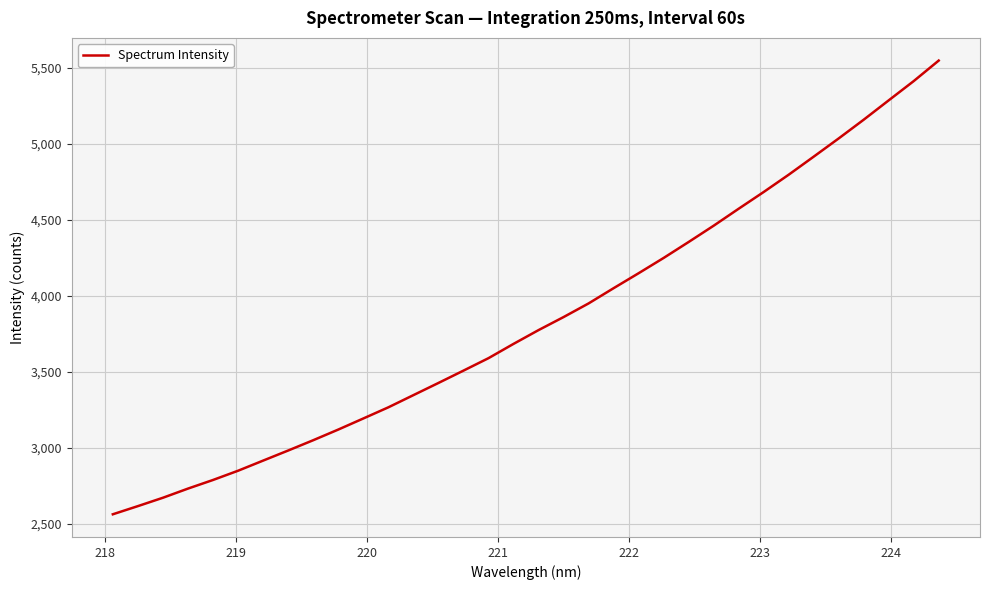

What is the maximum value shown in the chart?

5547.0